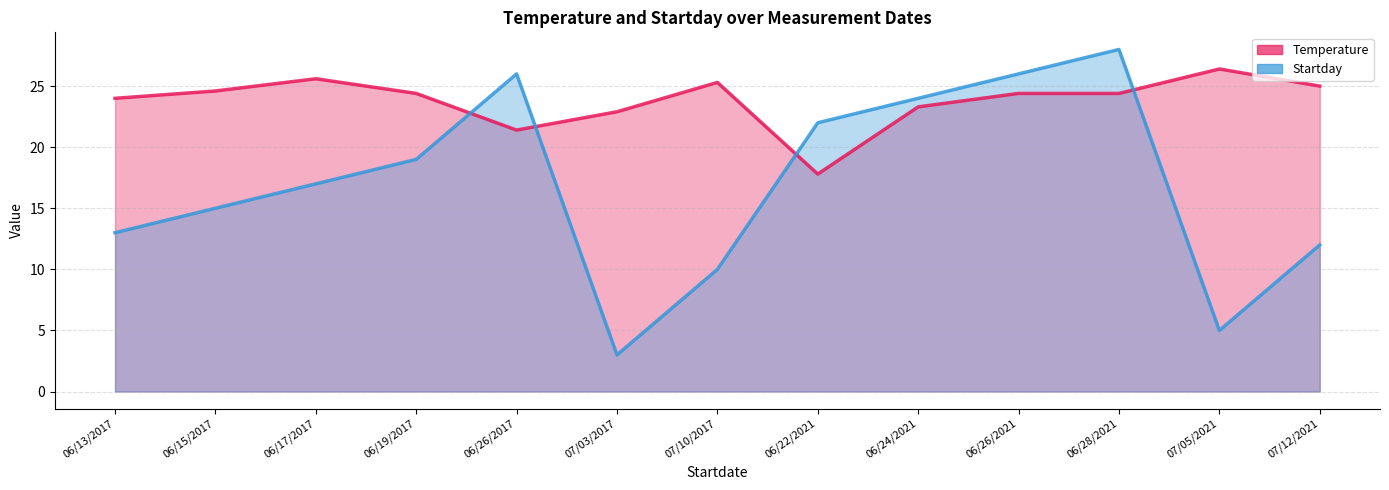

At which category is the sum across all series the highest?

06/28/2021